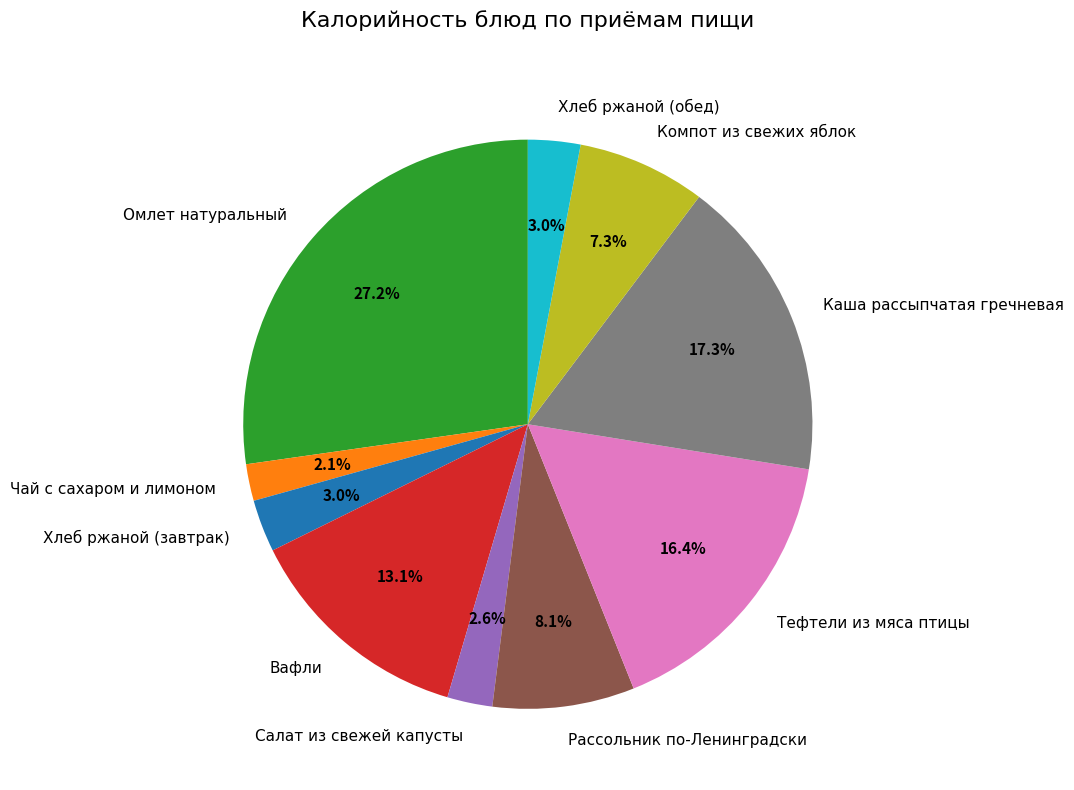

Between Хлеб ржаной (обед) and Каша рассыпчатая гречневая, which is larger?

Каша рассыпчатая гречневая